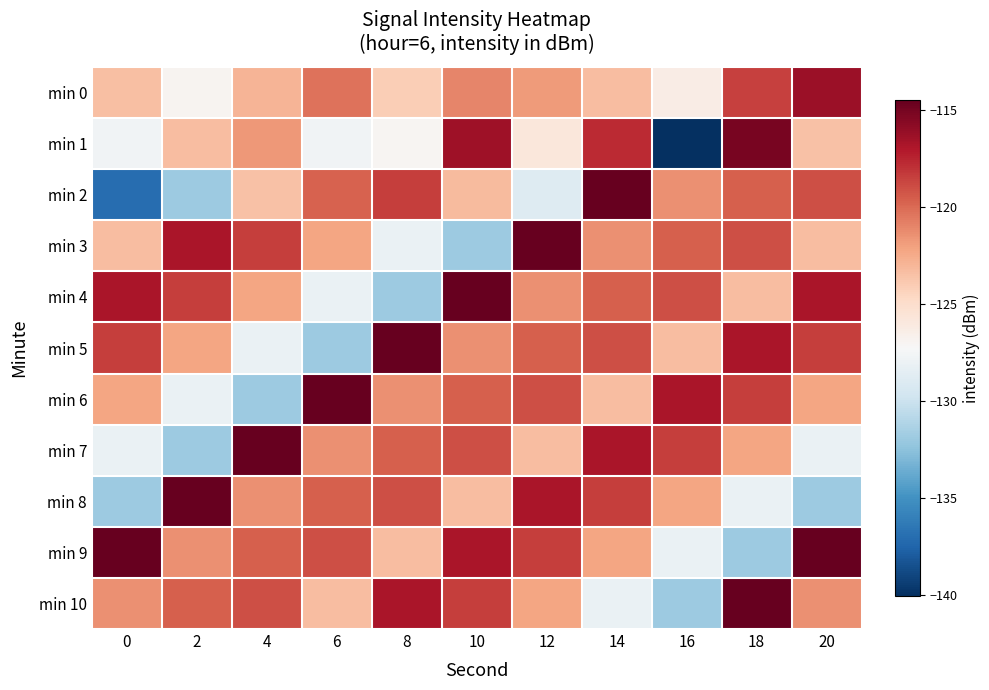

What is the difference between the highest and lowest values at 14?

13.6